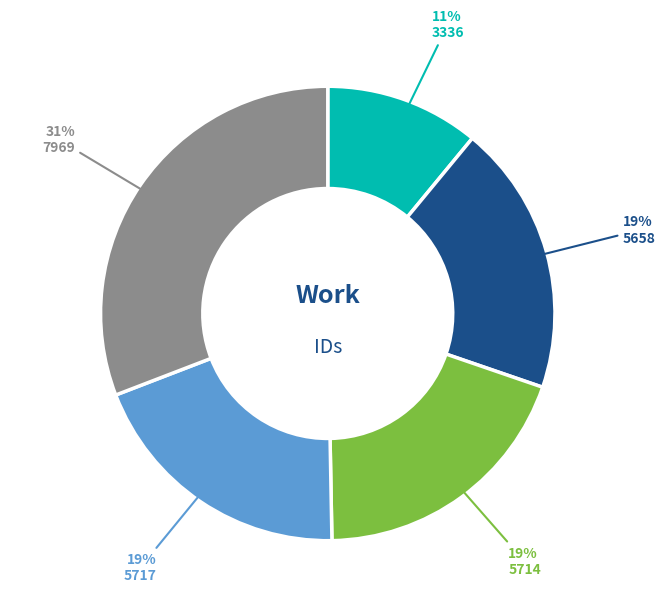

Is it true that 5714 is 19% of the pie?

True